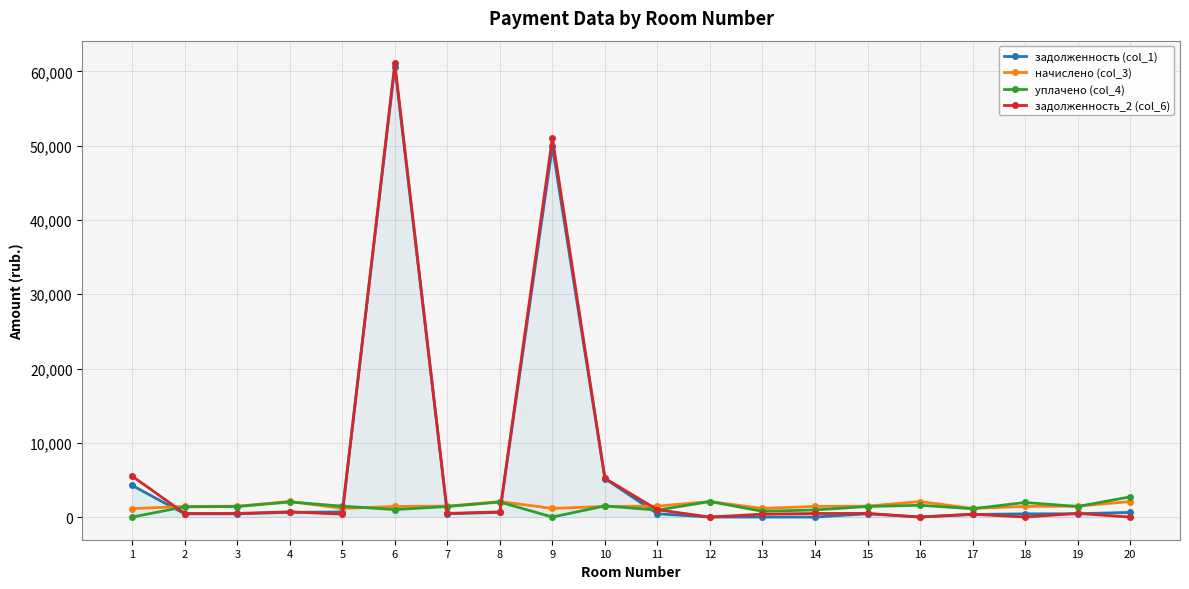

What is the average value of the задолженность (col_1) series?

6299.8